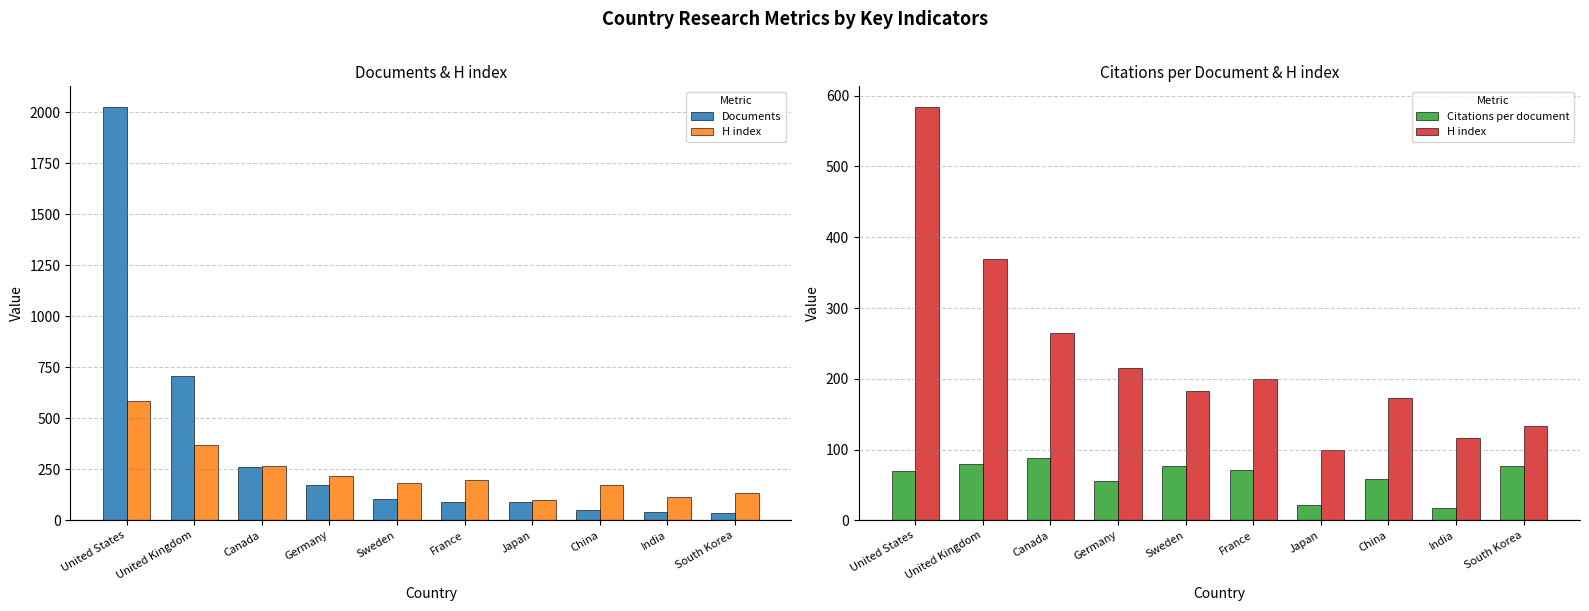

Rank the series at Germany from lowest to highest value.

Citations per document, Documents, H index